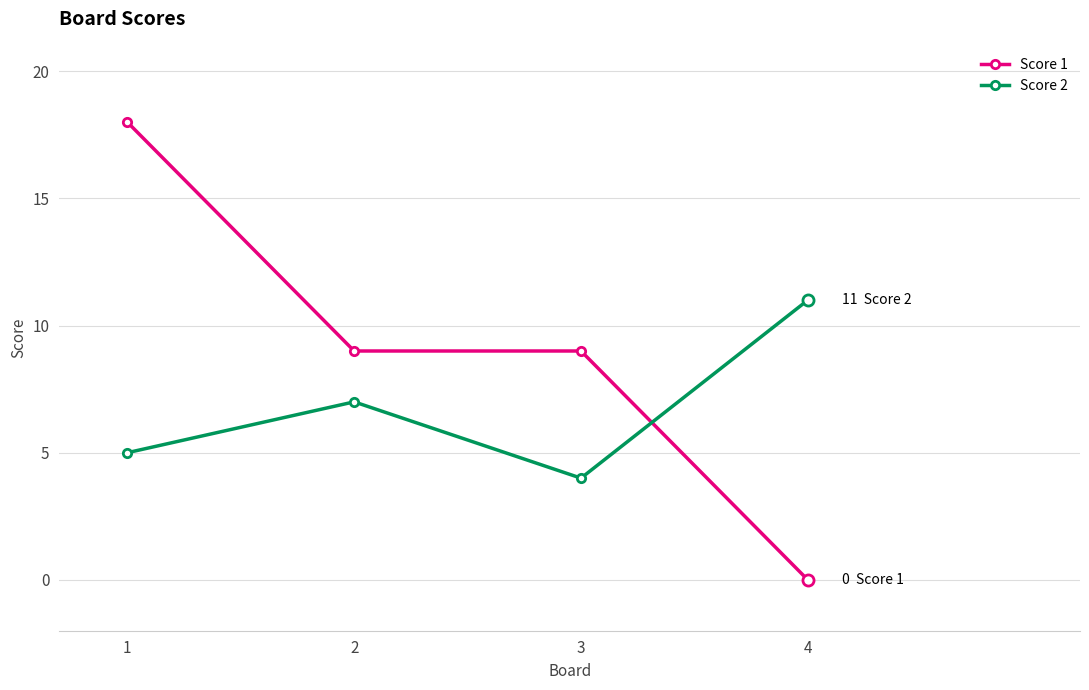

What is the spread (max minus min) of values at 4?

11